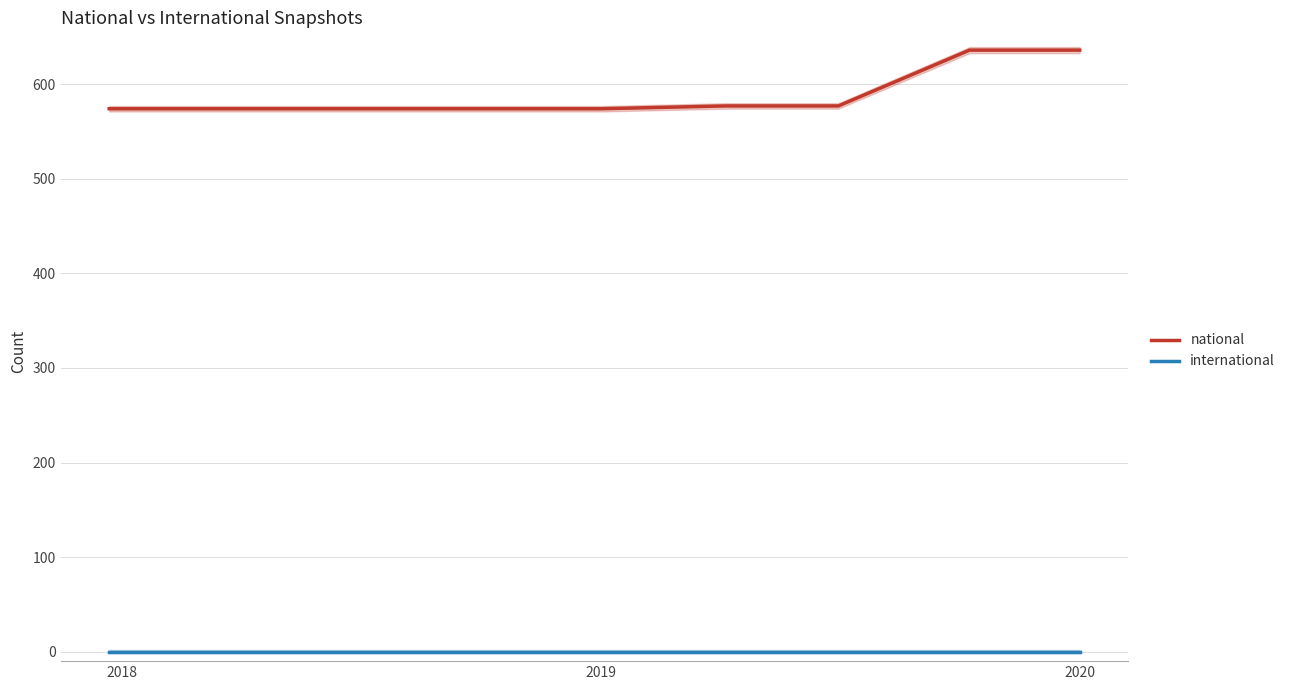

True or false: international and national intersect in this chart.

False